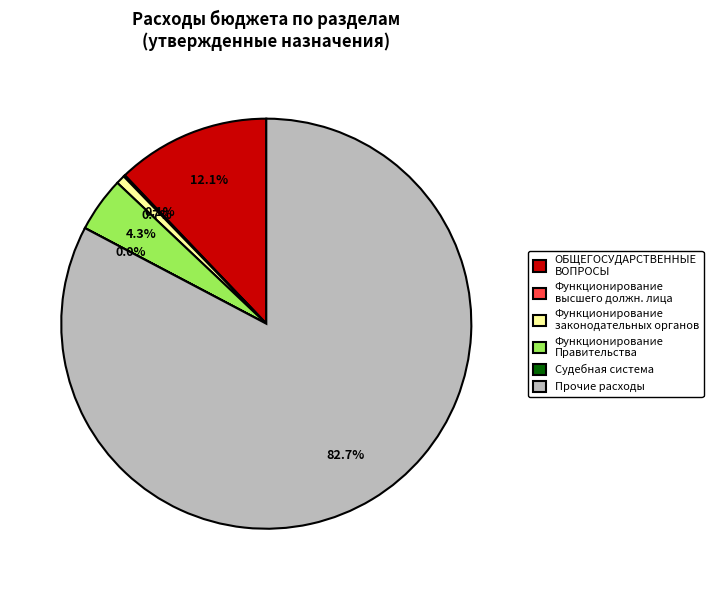

Does Функционирование Правительства represent more than half of the total?

No